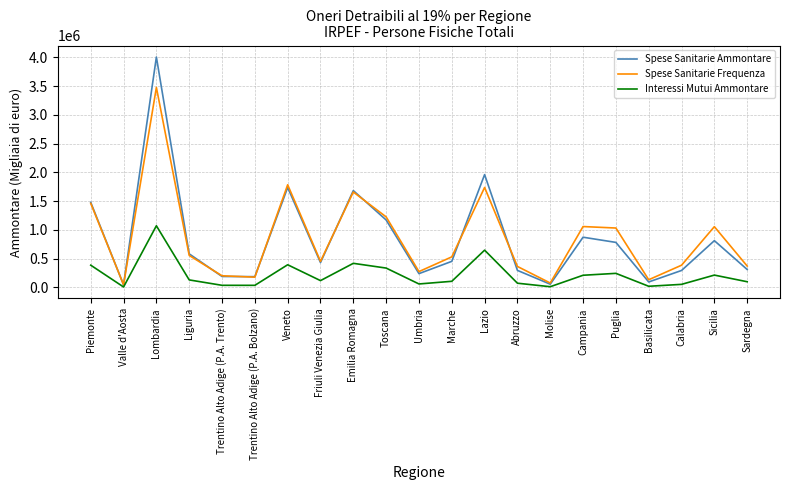

Read the Spese Sanitarie Frequenza value at Friuli Venezia Giulia, to the nearest 100.

453200